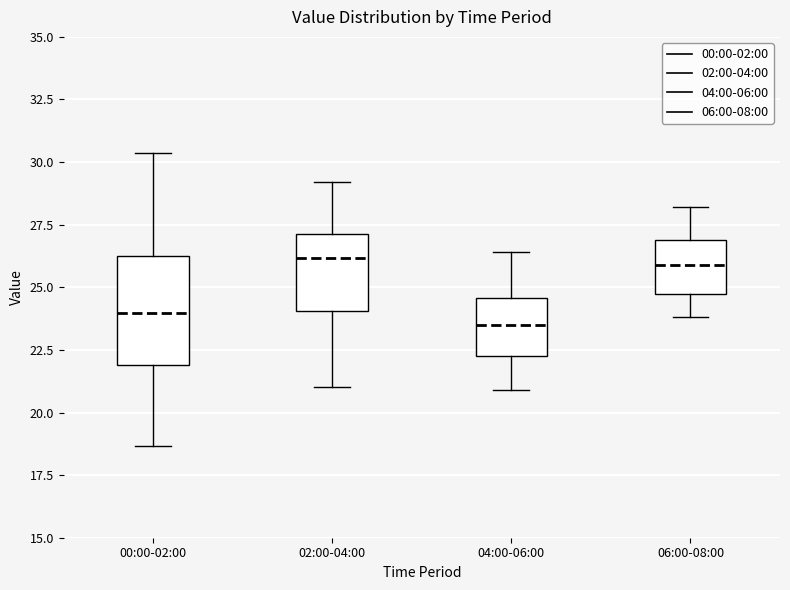

Reading left to right, read every box against the y-axis: the position of its median line, the range the box covers, and the ends of its whiskers. The values are not printed on the chart, so give them approximately, as read against the axis.

00:00-02:00: median 24.0, box 22.0 to 26.5, whiskers 18.5 to 30.5
02:00-04:00: median 26.0, box 24.0 to 27.0, whiskers 21.0 to 29.0
04:00-06:00: median 23.5, box 22.5 to 24.5, whiskers 21.0 to 26.5
06:00-08:00: median 26.0, box 25.0 to 27.0, whiskers 24.0 to 28.0